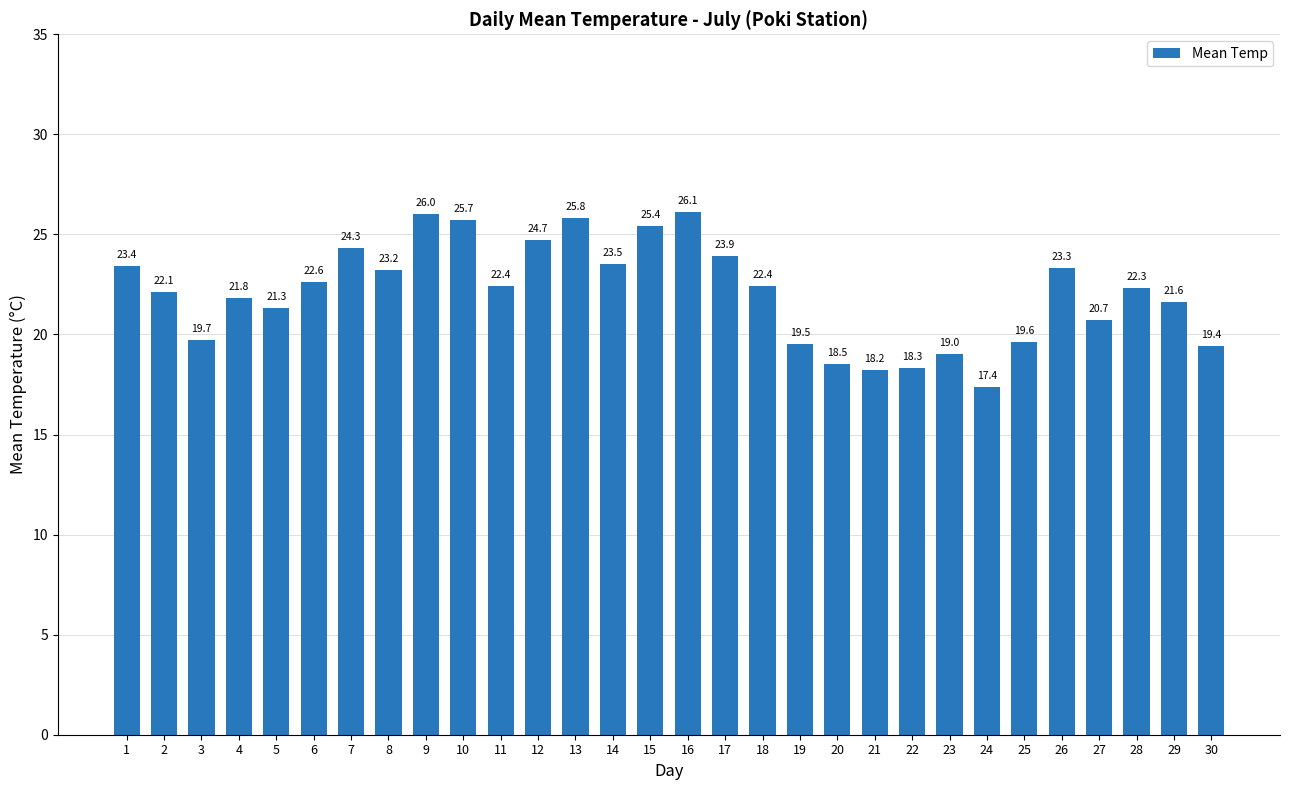

At which category does the chart reach its peak across all series?

16